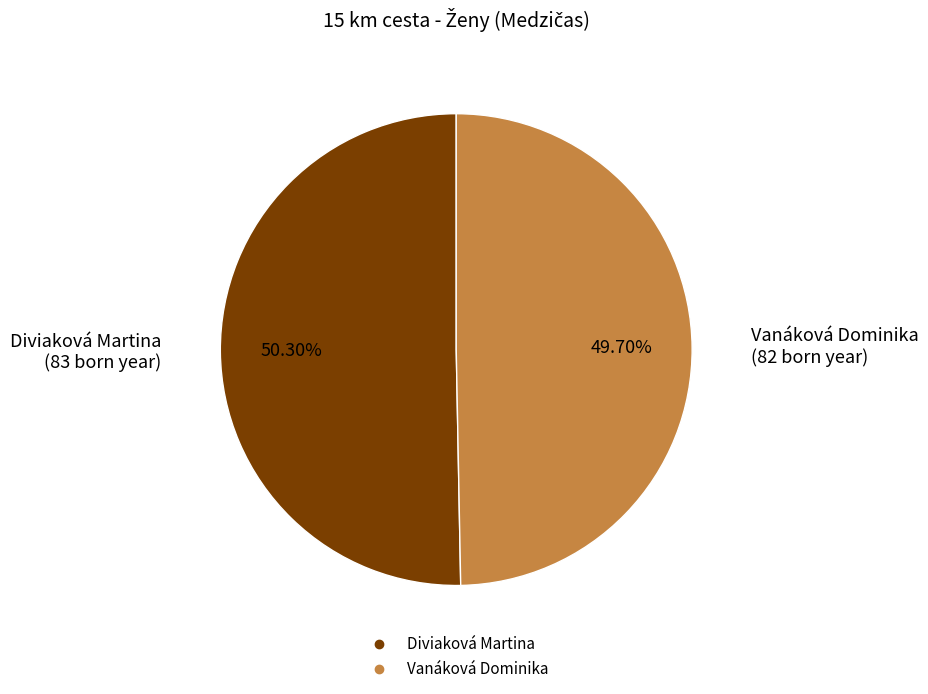

To the nearest percent, what percentage of the pie is Vanáková Dominika?

50%